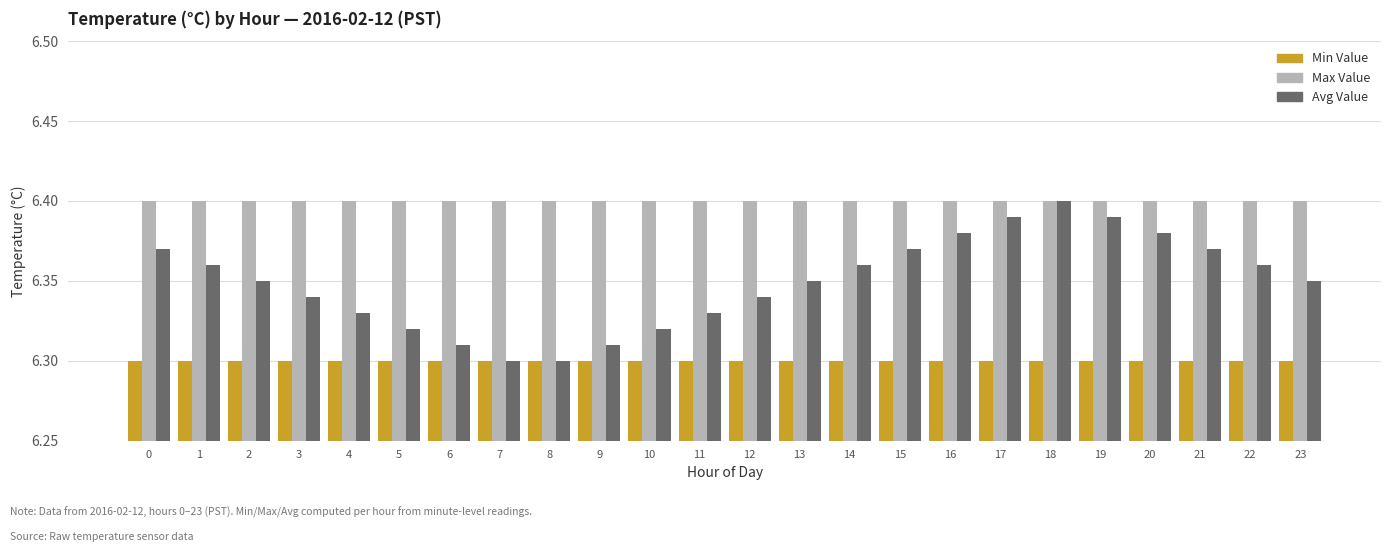

At 11, list the series in order from smallest to largest.

Min Value, Avg Value, Max Value